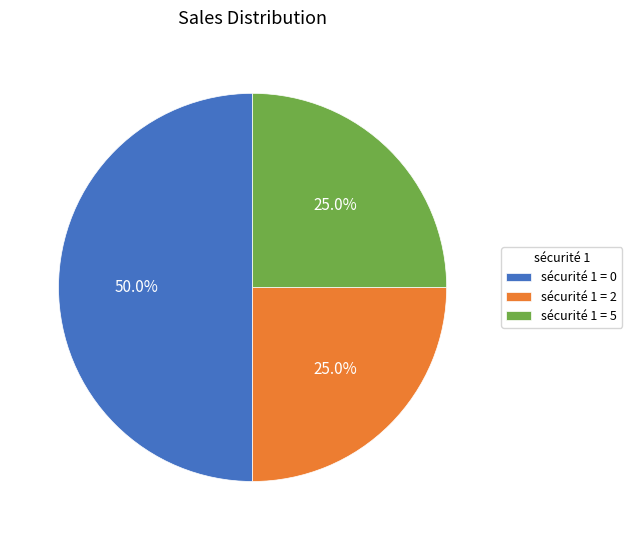

What is the largest slice in the pie chart?

sécurité 1 = 0